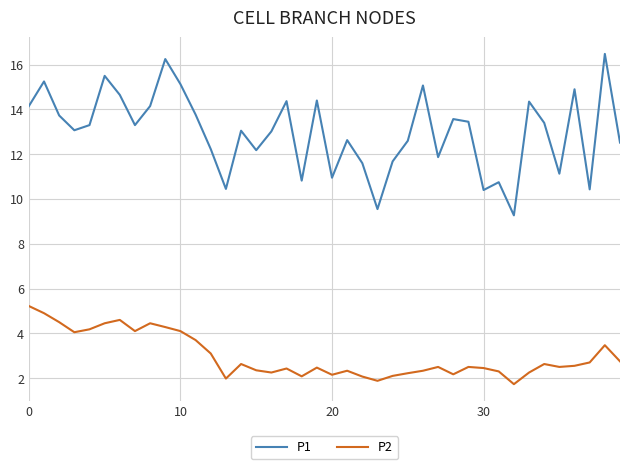

Which series has the largest range (max minus min)?

P1